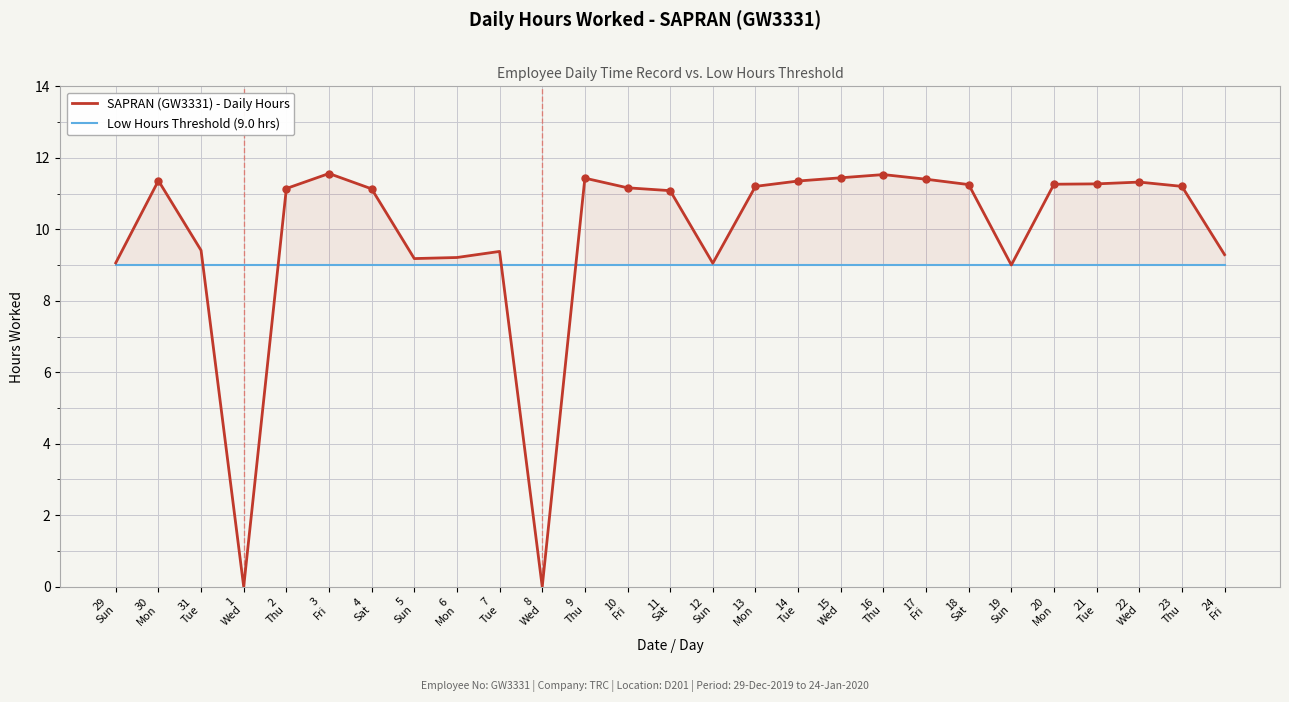

Between 30
Mon and 20
Mon, which series saw the biggest shift?

SAPRAN (GW3331) - Daily Hours